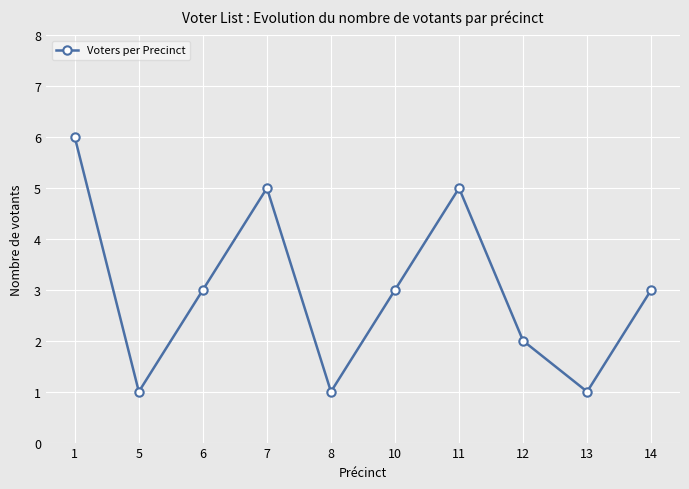

True or false: there are more than 1 points higher than both neighbors.

True